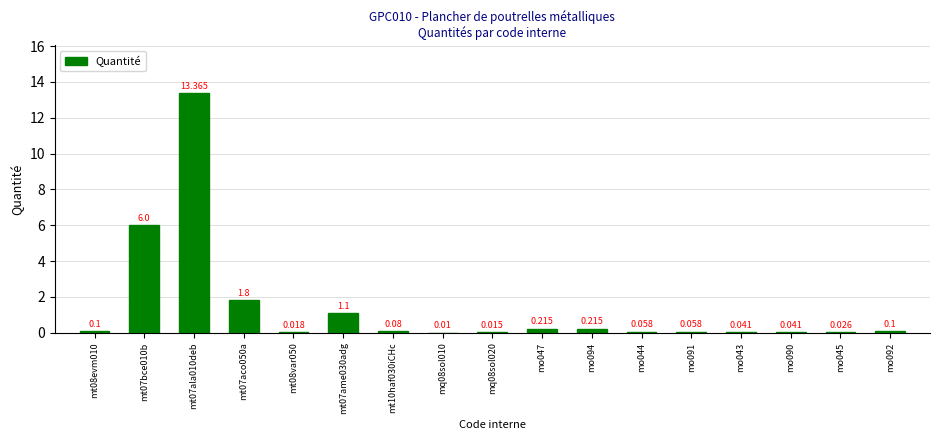

Reading left to right, extract all data points from this chart.

0.1	6.0	13.4	1.8	0.0	1.1	0.1	0.0	0.0	0.2	0.2	0.1	0.1	0.0	0.0	0.0	0.1